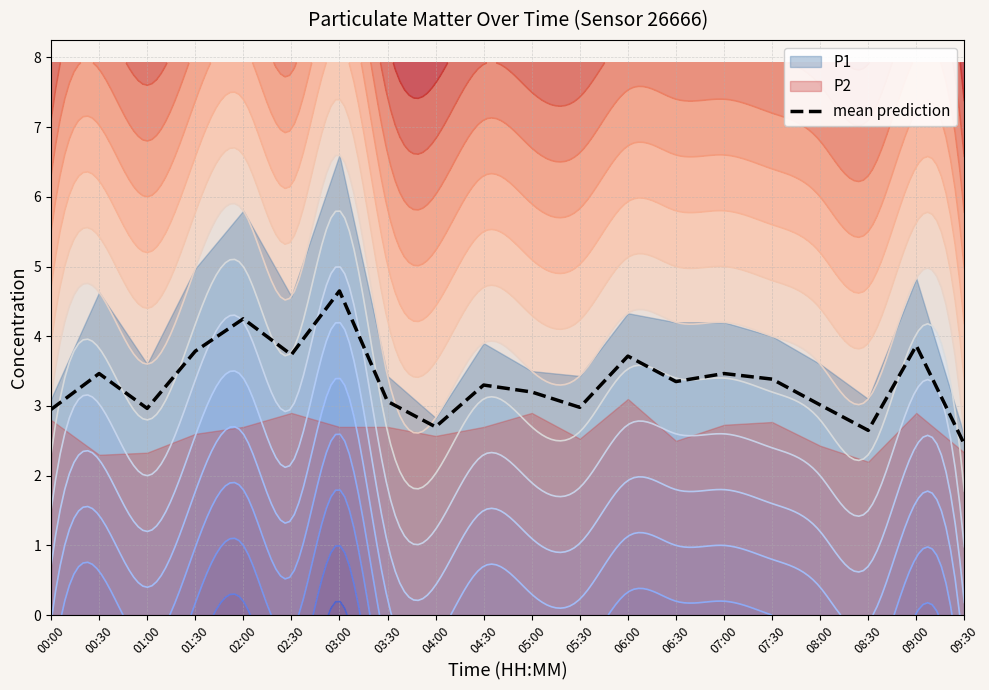

What is the value of the 5th point from the left?

4.2